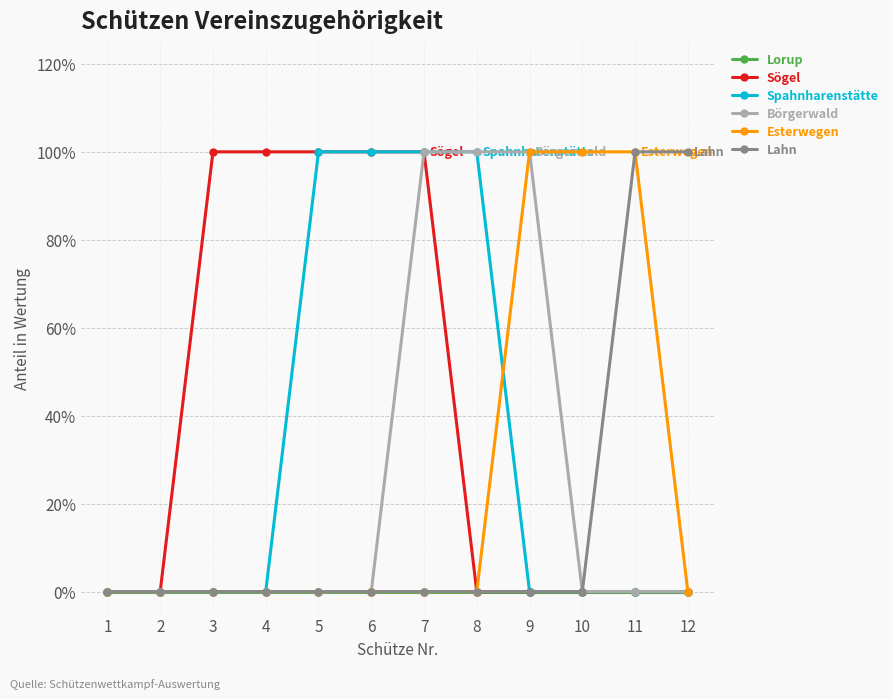

What is the sum of all Börgerwald values?

3